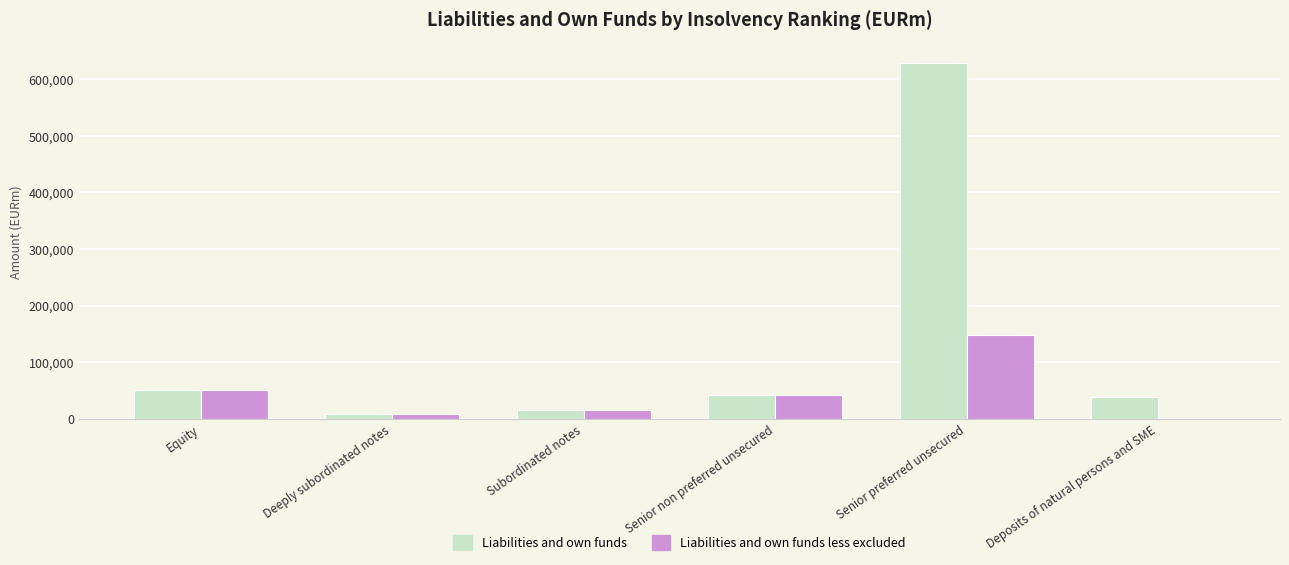

Is it true that Liabilities and own funds equals 628953 at Senior preferred unsecured?

True